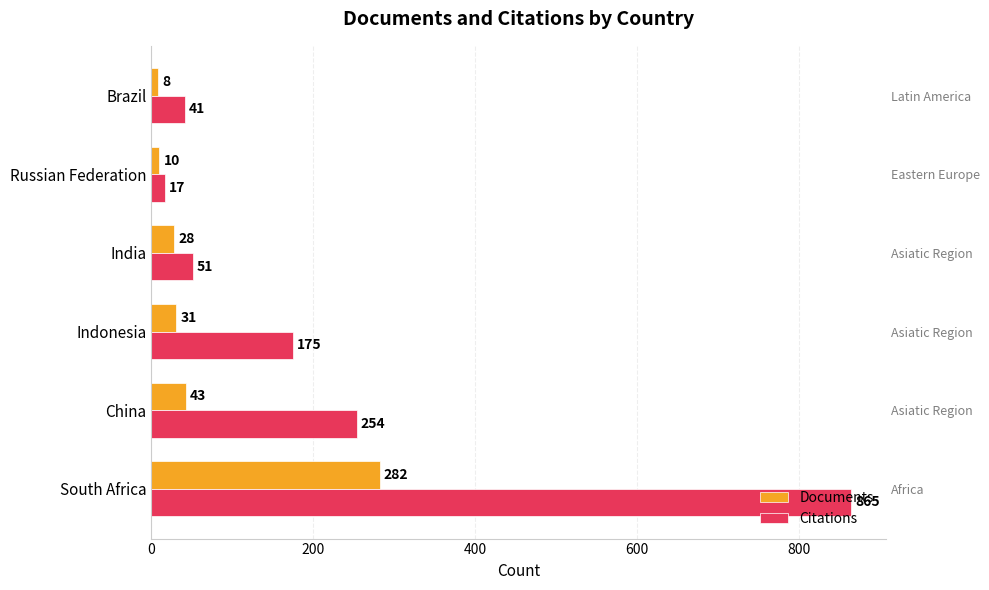

Does the chart contain any negative values?

No